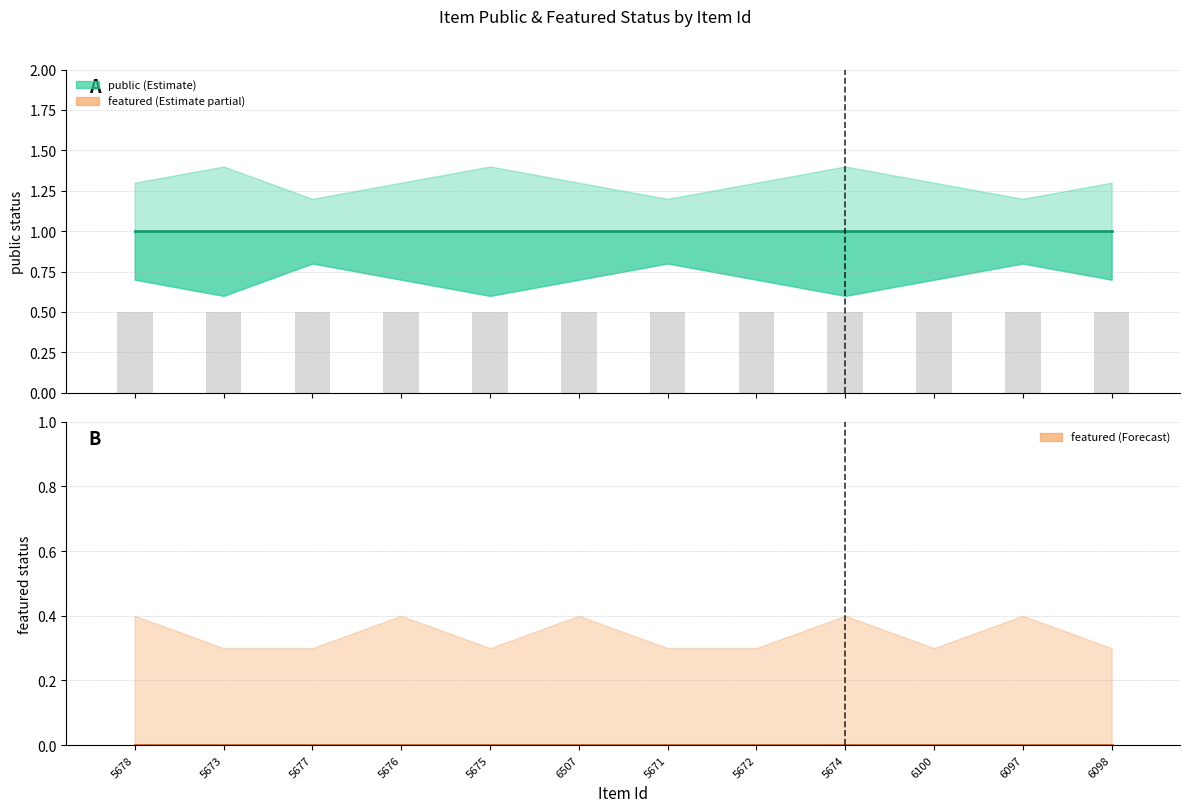

At which label is public_lower closest to 0?

5673